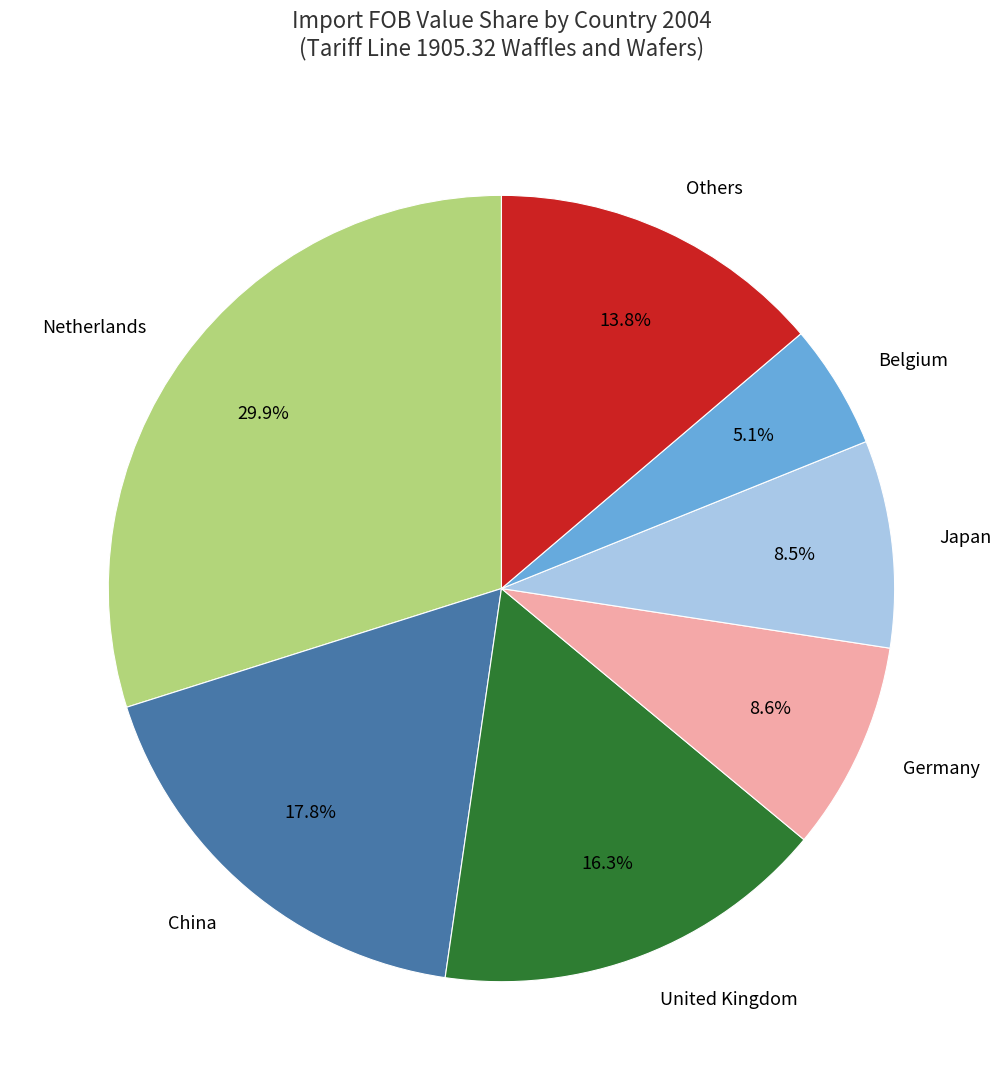

How much of the chart is everything except Japan?

91.5%